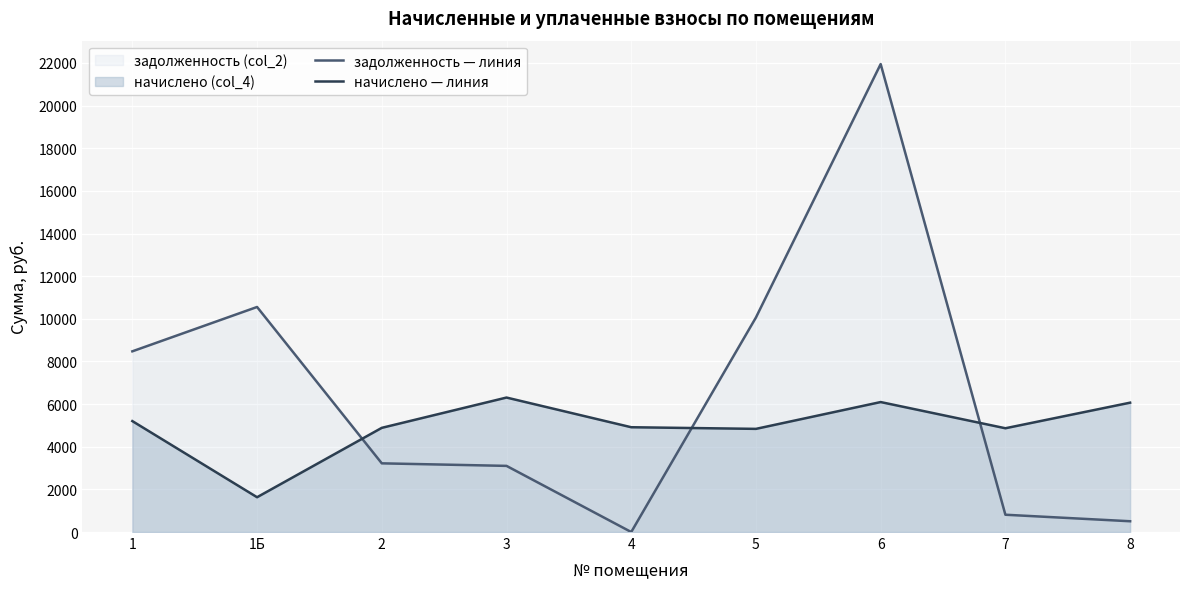

Which category has the highest value across all series?

6